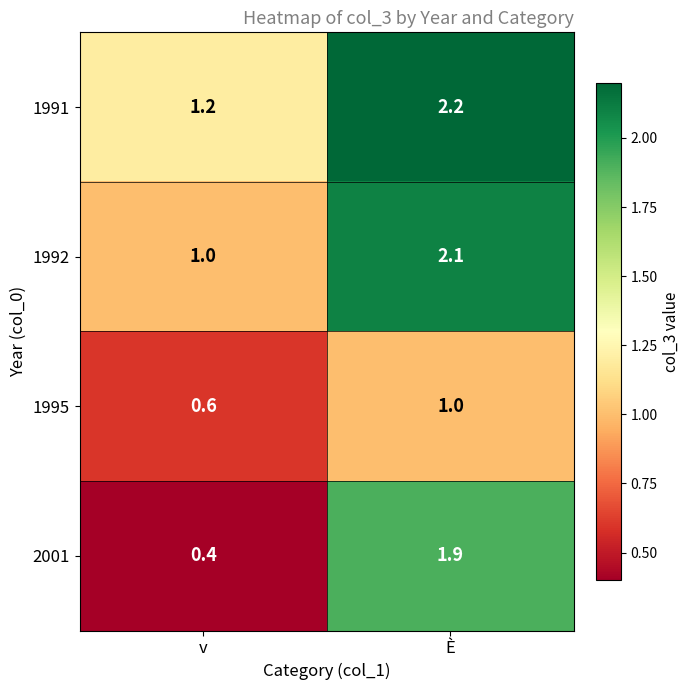

What is the minimum value shown in the chart?

0.4